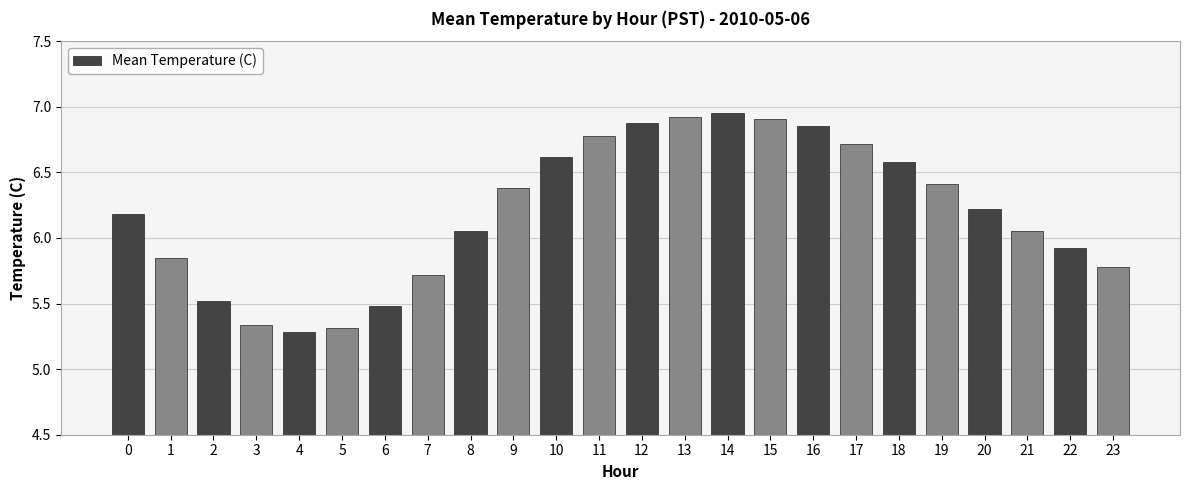

What is the value of the 23rd bar from the left?

5.9